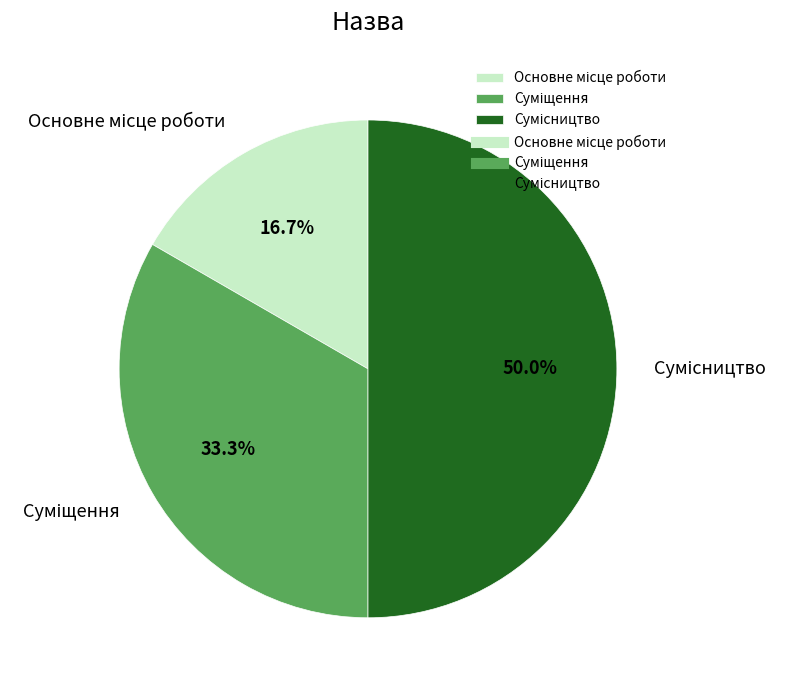

How many segments does this pie chart have?

3